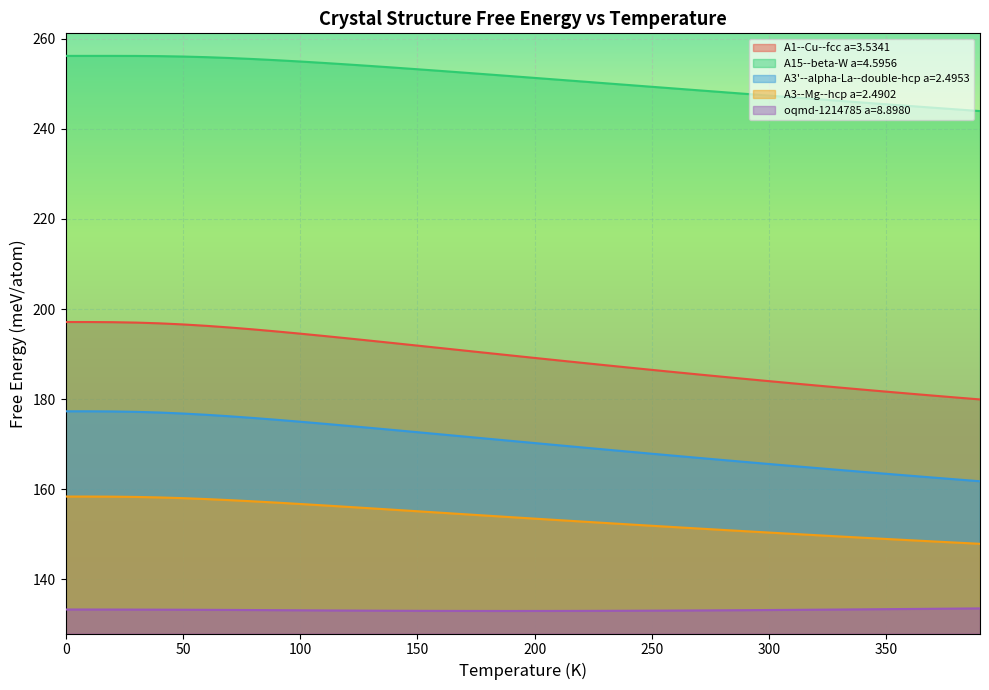

Does the chart display data point markers on the line(s)?

No